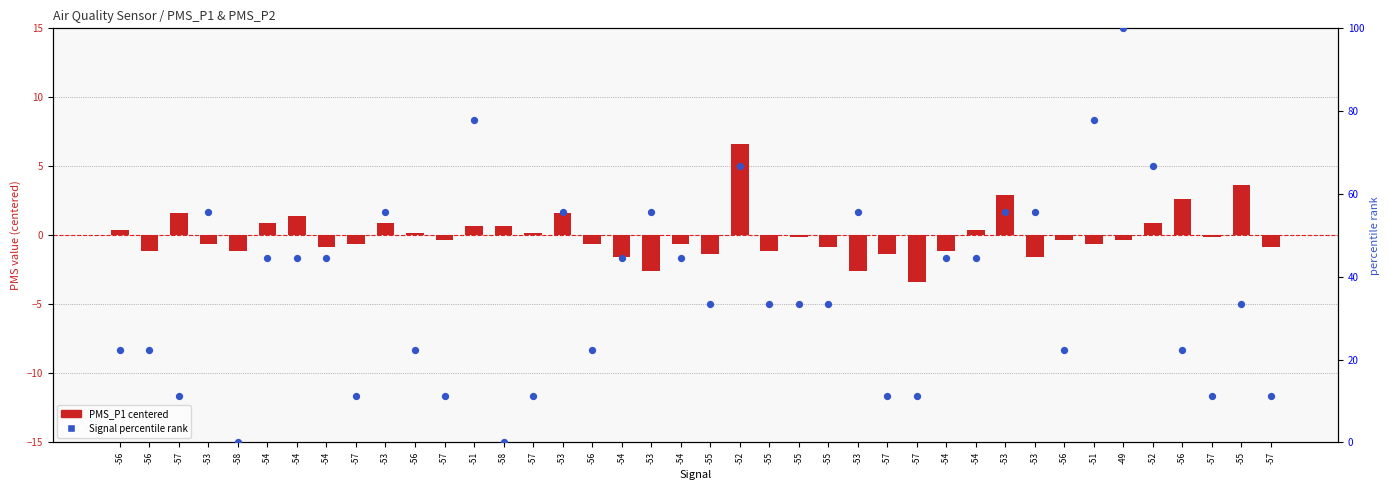

Which series has the largest total across all categories?

Signal percentile rank